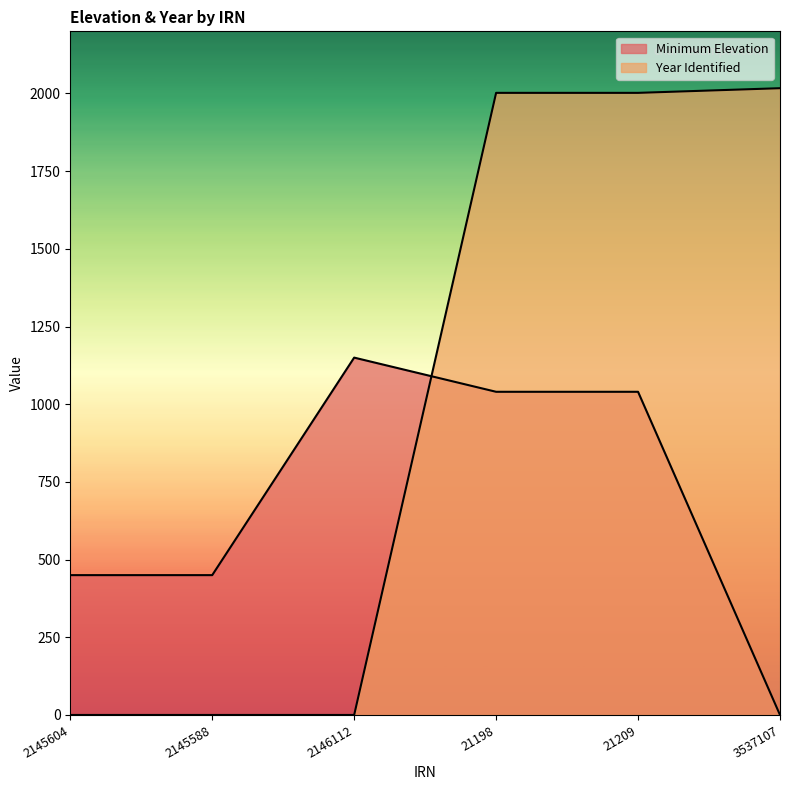

The Year Identified series shows 2002 at 21198. True or false?

True